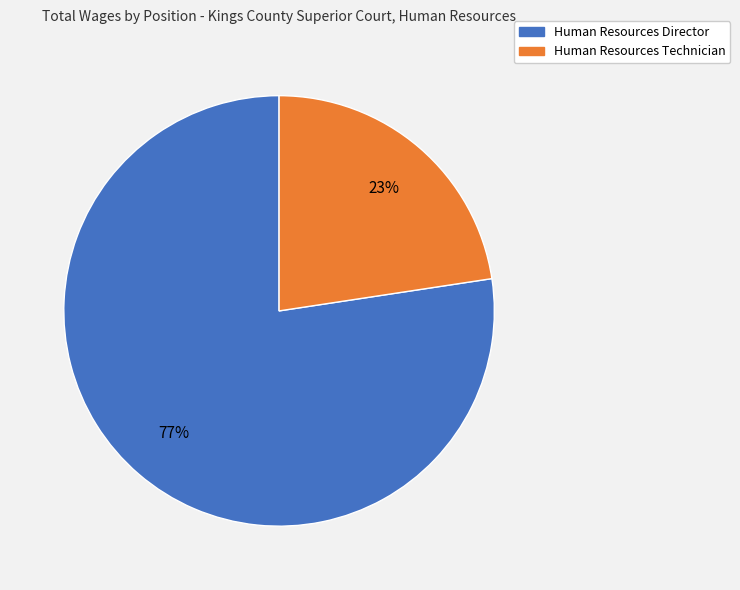

To the nearest percent, what is the average slice percentage?

50%